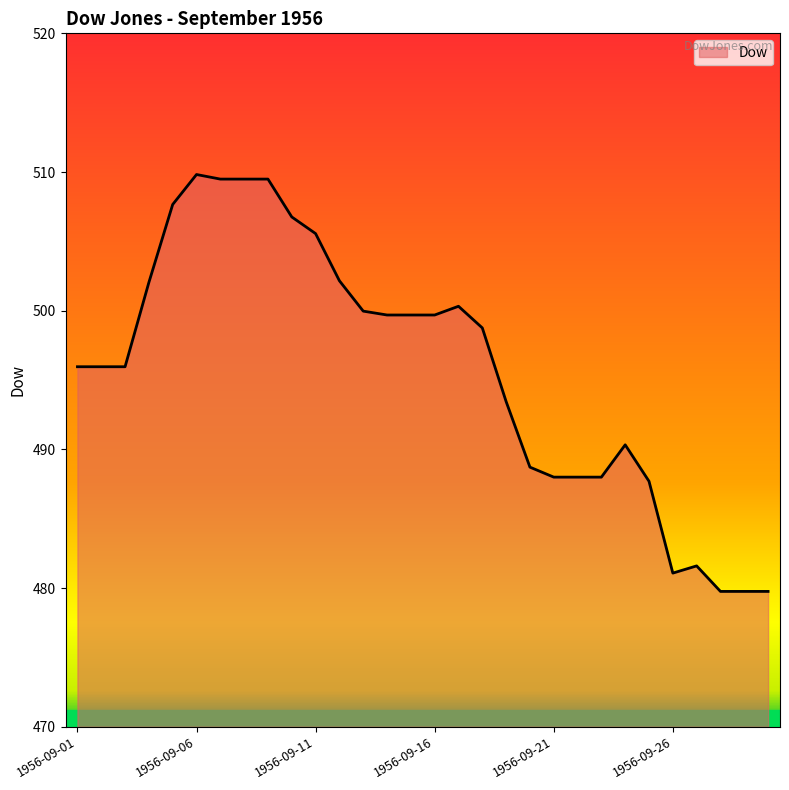

What is the maximum value shown in the chart?

509.8